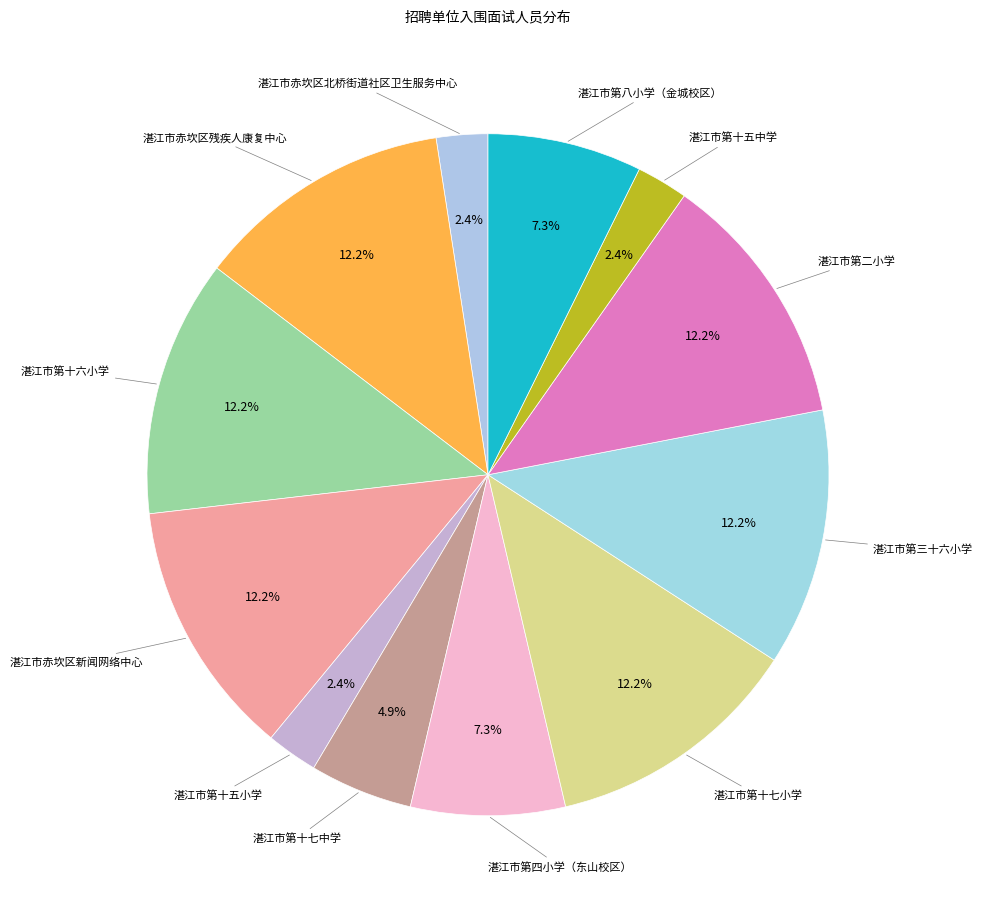

How many slices are in this pie chart?

12